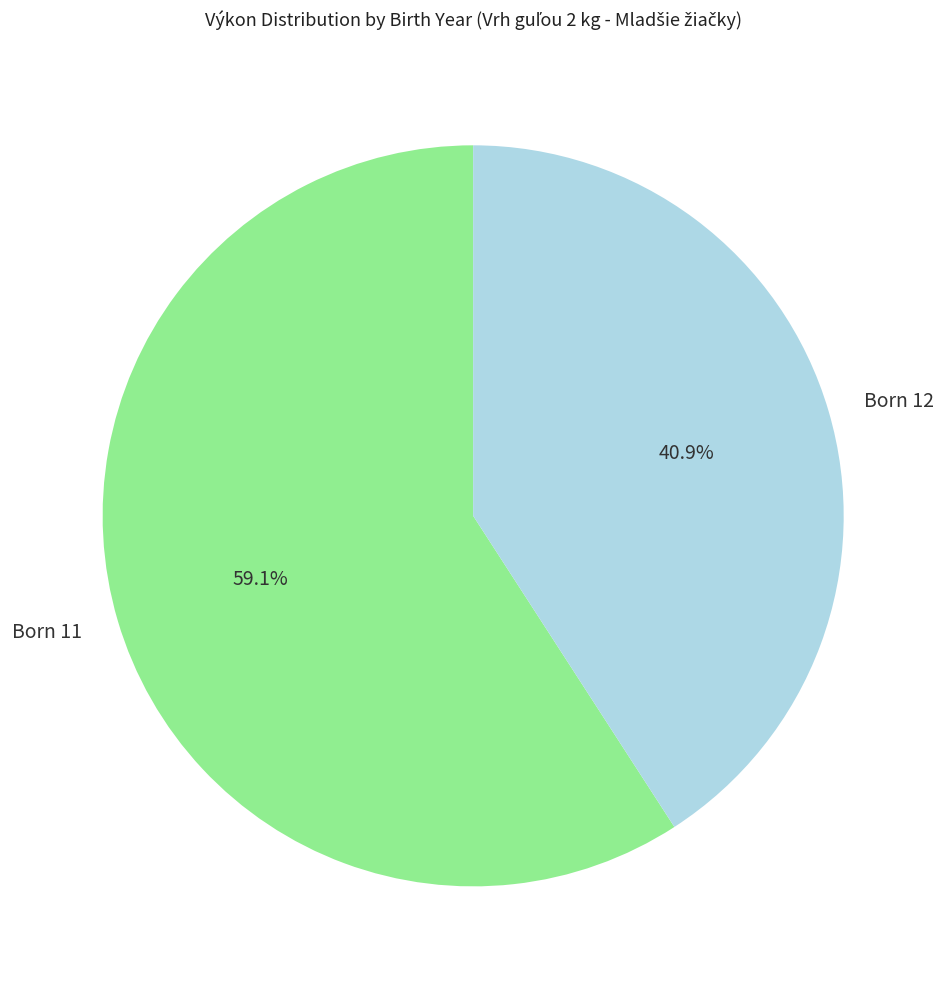

Rank the categories by value from highest to lowest.

Born 11, Born 12